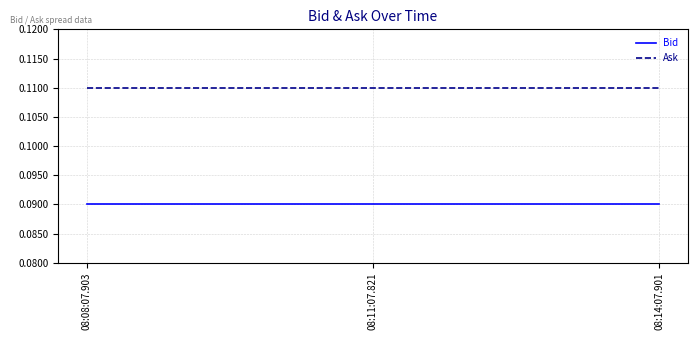

At 08:11:07.821, list the series in order from smallest to largest.

Bid, Ask